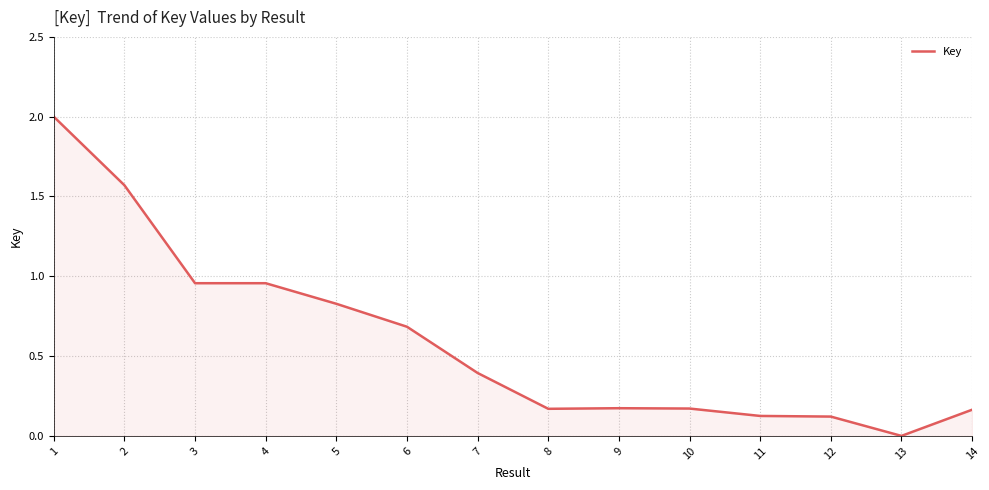

What is the sum of all values?

8.3